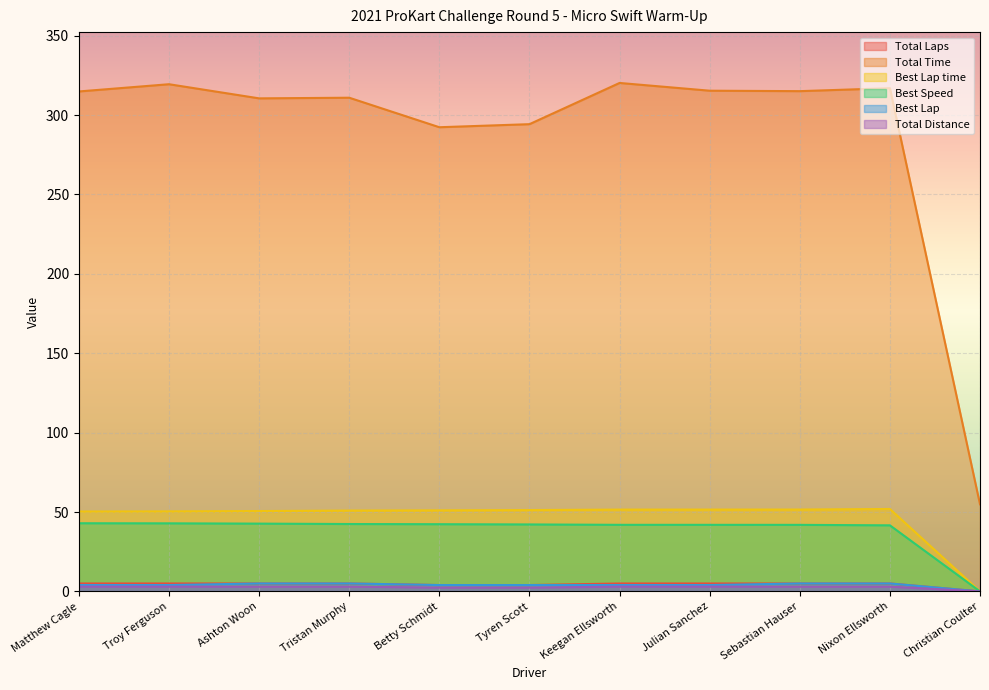

At which category is the sum across all series the highest?

Keegan Ellsworth